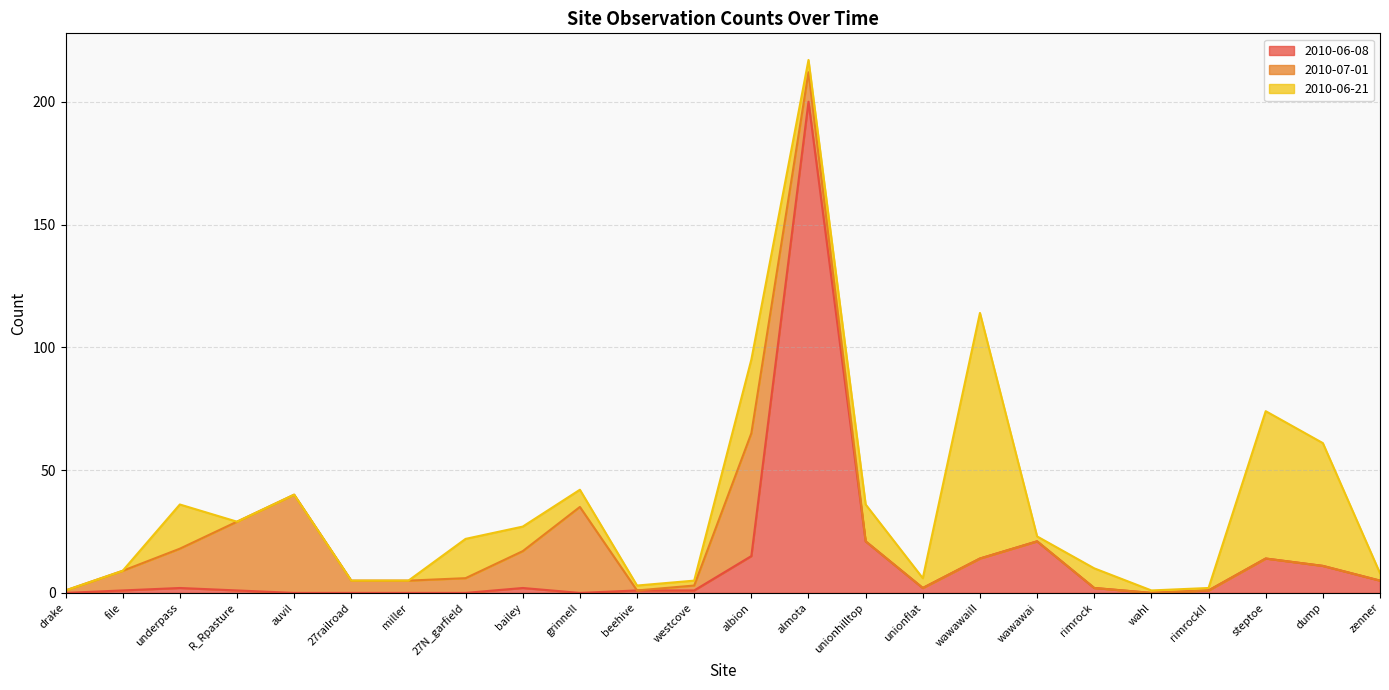

Where do 2010-06-08 and 2010-07-01 first cross each other?

grinnell and beehive